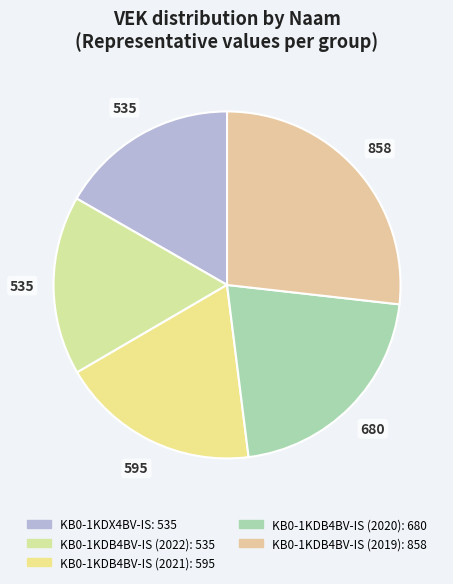

How many slices are in this pie chart?

5